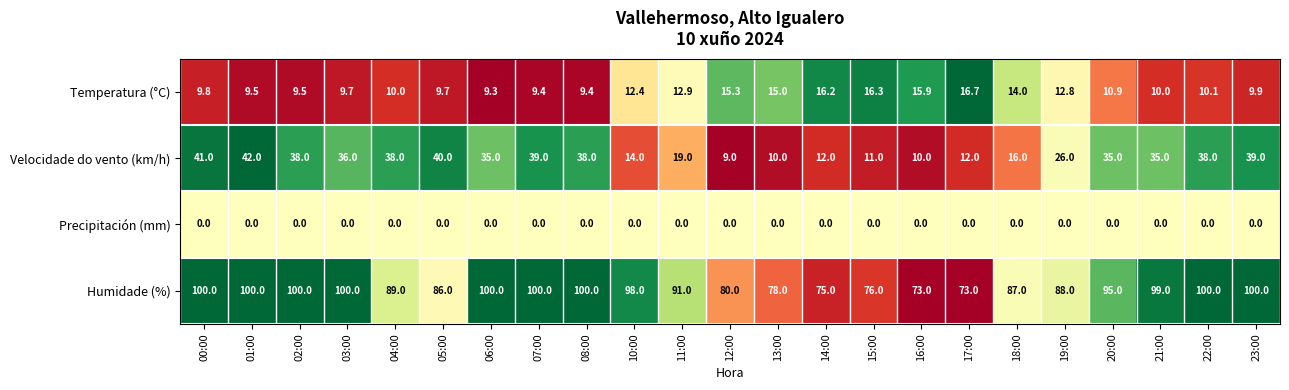

The Temperatura (°C) series shows 9.8 at 00:00. True or false?

True